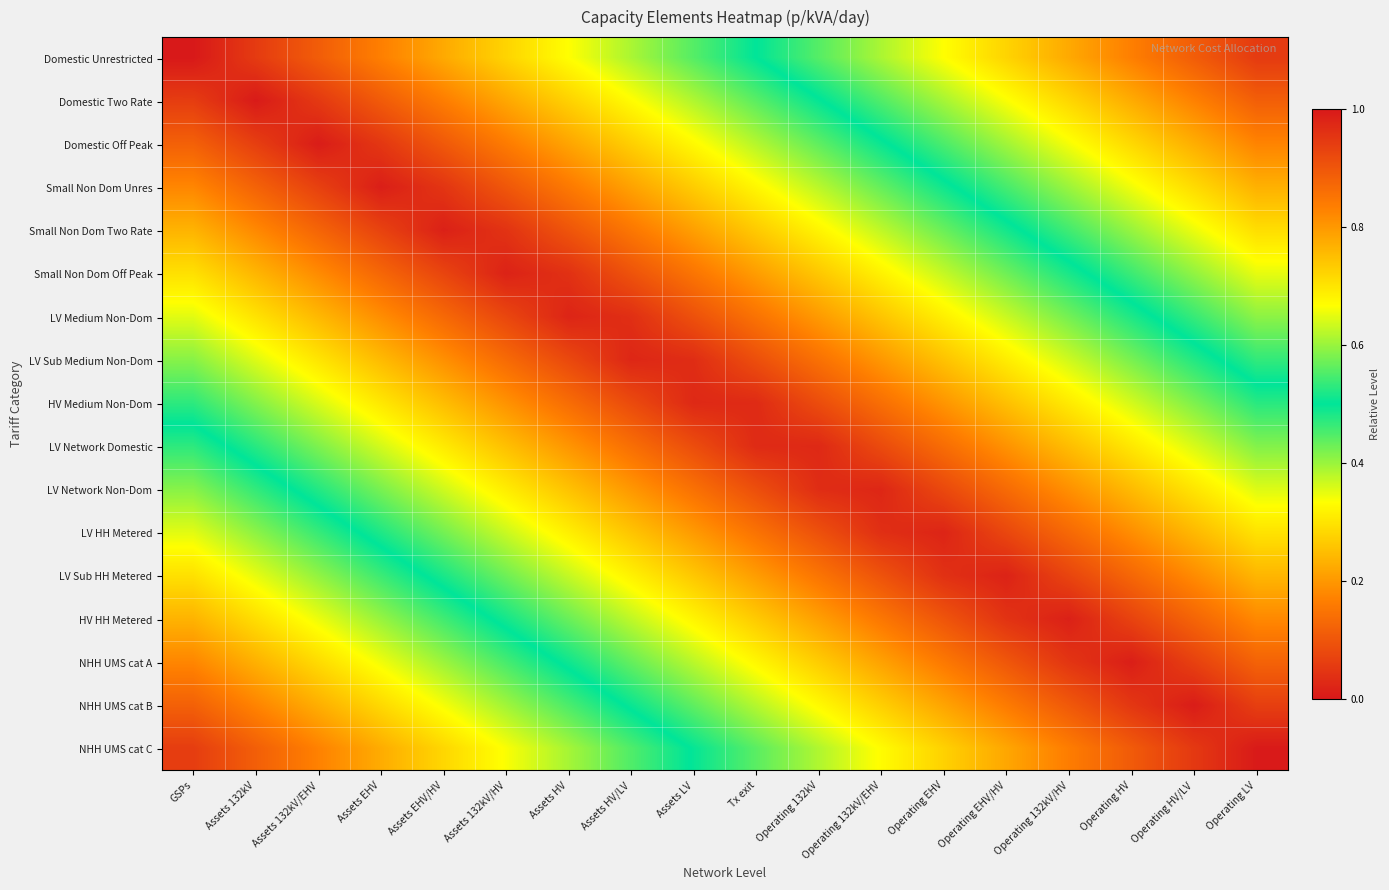

Reading left to right, extract all data points from this chart.

Domestic Unrestricted: GSPs=0.0	Assets 132kV=0.1	Assets 132kV/EHV=0.1	Assets EHV=0.2	Assets EHV/HV=0.2	Assets 132kV/HV=0.3	Assets HV=0.3	Assets HV/LV=0.4	Assets LV=0.4	Tx exit=0.5	Operating 132kV=0.6	Operating 132kV/EHV=0.6	Operating EHV=0.7	Operating EHV/HV=0.7	Operating 132kV/HV=0.8	Operating HV=0.8	Operating HV/LV=0.9	Operating LV=0.9
Domestic Two Rate: GSPs=0.1	Assets 132kV=0.0	Assets 132kV/EHV=0.1	Assets EHV=0.1	Assets EHV/HV=0.2	Assets 132kV/HV=0.2	Assets HV=0.3	Assets HV/LV=0.3	Assets LV=0.4	Tx exit=0.4	Operating 132kV=0.5	Operating 132kV/EHV=0.6	Operating EHV=0.6	Operating EHV/HV=0.7	Operating 132kV/HV=0.7	Operating HV=0.8	Operating HV/LV=0.8	Operating LV=0.9
Domestic Off Peak: GSPs=0.1	Assets 132kV=0.1	Assets 132kV/EHV=0.0	Assets EHV=0.0	Assets EHV/HV=0.1	Assets 132kV/HV=0.2	Assets HV=0.2	Assets HV/LV=0.3	Assets LV=0.3	Tx exit=0.4	Operating 132kV=0.4	Operating 132kV/EHV=0.5	Operating EHV=0.5	Operating EHV/HV=0.6	Operating 132kV/HV=0.7	Operating HV=0.7	Operating HV/LV=0.8	Operating LV=0.8
Small Non Dom Unres: GSPs=0.2	Assets 132kV=0.1	Assets 132kV/EHV=0.1	Assets EHV=0.0	Assets EHV/HV=0.0	Assets 132kV/HV=0.1	Assets HV=0.2	Assets HV/LV=0.2	Assets LV=0.3	Tx exit=0.3	Operating 132kV=0.4	Operating 132kV/EHV=0.4	Operating EHV=0.5	Operating EHV/HV=0.5	Operating 132kV/HV=0.6	Operating HV=0.7	Operating HV/LV=0.7	Operating LV=0.8
Small Non Dom Two Rate: GSPs=0.2	Assets 132kV=0.2	Assets 132kV/EHV=0.1	Assets EHV=0.1	Assets EHV/HV=0.0	Assets 132kV/HV=0.0	Assets HV=0.1	Assets HV/LV=0.2	Assets LV=0.2	Tx exit=0.3	Operating 132kV=0.3	Operating 132kV/EHV=0.4	Operating EHV=0.4	Operating EHV/HV=0.5	Operating 132kV/HV=0.5	Operating HV=0.6	Operating HV/LV=0.7	Operating LV=0.7
Small Non Dom Off Peak: GSPs=0.3	Assets 132kV=0.2	Assets 132kV/EHV=0.2	Assets EHV=0.1	Assets EHV/HV=0.1	Assets 132kV/HV=0.0	Assets HV=0.0	Assets HV/LV=0.1	Assets LV=0.2	Tx exit=0.2	Operating 132kV=0.3	Operating 132kV/EHV=0.3	Operating EHV=0.4	Operating EHV/HV=0.4	Operating 132kV/HV=0.5	Operating HV=0.5	Operating HV/LV=0.6	Operating LV=0.7
LV Medium Non-Dom: GSPs=0.4	Assets 132kV=0.3	Assets 132kV/EHV=0.2	Assets EHV=0.2	Assets EHV/HV=0.1	Assets 132kV/HV=0.1	Assets HV=0.0	Assets HV/LV=0.0	Assets LV=0.1	Tx exit=0.1	Operating 132kV=0.2	Operating 132kV/EHV=0.3	Operating EHV=0.3	Operating EHV/HV=0.4	Operating 132kV/HV=0.4	Operating HV=0.5	Operating HV/LV=0.5	Operating LV=0.6
LV Sub Medium Non-Dom: GSPs=0.4	Assets 132kV=0.4	Assets 132kV/EHV=0.3	Assets EHV=0.2	Assets EHV/HV=0.2	Assets 132kV/HV=0.1	Assets HV=0.1	Assets HV/LV=0.0	Assets LV=0.0	Tx exit=0.1	Operating 132kV=0.1	Operating 132kV/EHV=0.2	Operating EHV=0.3	Operating EHV/HV=0.3	Operating 132kV/HV=0.4	Operating HV=0.4	Operating HV/LV=0.5	Operating LV=0.5
HV Medium Non-Dom: GSPs=0.5	Assets 132kV=0.4	Assets 132kV/EHV=0.4	Assets EHV=0.3	Assets EHV/HV=0.2	Assets 132kV/HV=0.2	Assets HV=0.1	Assets HV/LV=0.1	Assets LV=0.0	Tx exit=0.0	Operating 132kV=0.1	Operating 132kV/EHV=0.1	Operating EHV=0.2	Operating EHV/HV=0.3	Operating 132kV/HV=0.3	Operating HV=0.4	Operating HV/LV=0.4	Operating LV=0.5
LV Network Domestic: GSPs=0.5	Assets 132kV=0.5	Assets 132kV/EHV=0.4	Assets EHV=0.4	Assets EHV/HV=0.3	Assets 132kV/HV=0.3	Assets HV=0.2	Assets HV/LV=0.1	Assets LV=0.1	Tx exit=0.0	Operating 132kV=0.0	Operating 132kV/EHV=0.1	Operating EHV=0.1	Operating EHV/HV=0.2	Operating 132kV/HV=0.2	Operating HV=0.3	Operating HV/LV=0.4	Operating LV=0.4
LV Network Non-Dom: GSPs=0.6	Assets 132kV=0.5	Assets 132kV/EHV=0.5	Assets EHV=0.4	Assets EHV/HV=0.4	Assets 132kV/HV=0.3	Assets HV=0.3	Assets HV/LV=0.2	Assets LV=0.1	Tx exit=0.1	Operating 132kV=0.0	Operating 132kV/EHV=0.0	Operating EHV=0.1	Operating EHV/HV=0.1	Operating 132kV/HV=0.2	Operating HV=0.2	Operating HV/LV=0.3	Operating LV=0.4
LV HH Metered: GSPs=0.6	Assets 132kV=0.6	Assets 132kV/EHV=0.5	Assets EHV=0.5	Assets EHV/HV=0.4	Assets 132kV/HV=0.4	Assets HV=0.3	Assets HV/LV=0.3	Assets LV=0.2	Tx exit=0.1	Operating 132kV=0.1	Operating 132kV/EHV=0.0	Operating EHV=0.0	Operating EHV/HV=0.1	Operating 132kV/HV=0.1	Operating HV=0.2	Operating HV/LV=0.2	Operating LV=0.3
LV Sub HH Metered: GSPs=0.7	Assets 132kV=0.7	Assets 132kV/EHV=0.6	Assets EHV=0.5	Assets EHV/HV=0.5	Assets 132kV/HV=0.4	Assets HV=0.4	Assets HV/LV=0.3	Assets LV=0.3	Tx exit=0.2	Operating 132kV=0.2	Operating 132kV/EHV=0.1	Operating EHV=0.0	Operating EHV/HV=0.0	Operating 132kV/HV=0.1	Operating HV=0.1	Operating HV/LV=0.2	Operating LV=0.2
HV HH Metered: GSPs=0.8	Assets 132kV=0.7	Assets 132kV/EHV=0.7	Assets EHV=0.6	Assets EHV/HV=0.5	Assets 132kV/HV=0.5	Assets HV=0.4	Assets HV/LV=0.4	Assets LV=0.3	Tx exit=0.3	Operating 132kV=0.2	Operating 132kV/EHV=0.2	Operating EHV=0.1	Operating EHV/HV=0.0	Operating 132kV/HV=0.0	Operating HV=0.1	Operating HV/LV=0.1	Operating LV=0.2
NHH UMS cat A: GSPs=0.8	Assets 132kV=0.8	Assets 132kV/EHV=0.7	Assets EHV=0.7	Assets EHV/HV=0.6	Assets 132kV/HV=0.5	Assets HV=0.5	Assets HV/LV=0.4	Assets LV=0.4	Tx exit=0.3	Operating 132kV=0.3	Operating 132kV/EHV=0.2	Operating EHV=0.2	Operating EHV/HV=0.1	Operating 132kV/HV=0.0	Operating HV=0.0	Operating HV/LV=0.1	Operating LV=0.1
NHH UMS cat B: GSPs=0.9	Assets 132kV=0.8	Assets 132kV/EHV=0.8	Assets EHV=0.7	Assets EHV/HV=0.7	Assets 132kV/HV=0.6	Assets HV=0.5	Assets HV/LV=0.5	Assets LV=0.4	Tx exit=0.4	Operating 132kV=0.3	Operating 132kV/EHV=0.3	Operating EHV=0.2	Operating EHV/HV=0.2	Operating 132kV/HV=0.1	Operating HV=0.0	Operating HV/LV=0.0	Operating LV=0.1
NHH UMS cat C: GSPs=0.9	Assets 132kV=0.9	Assets 132kV/EHV=0.8	Assets EHV=0.8	Assets EHV/HV=0.7	Assets 132kV/HV=0.7	Assets HV=0.6	Assets HV/LV=0.6	Assets LV=0.5	Tx exit=0.4	Operating 132kV=0.4	Operating 132kV/EHV=0.3	Operating EHV=0.3	Operating EHV/HV=0.2	Operating 132kV/HV=0.2	Operating HV=0.1	Operating HV/LV=0.1	Operating LV=0.0